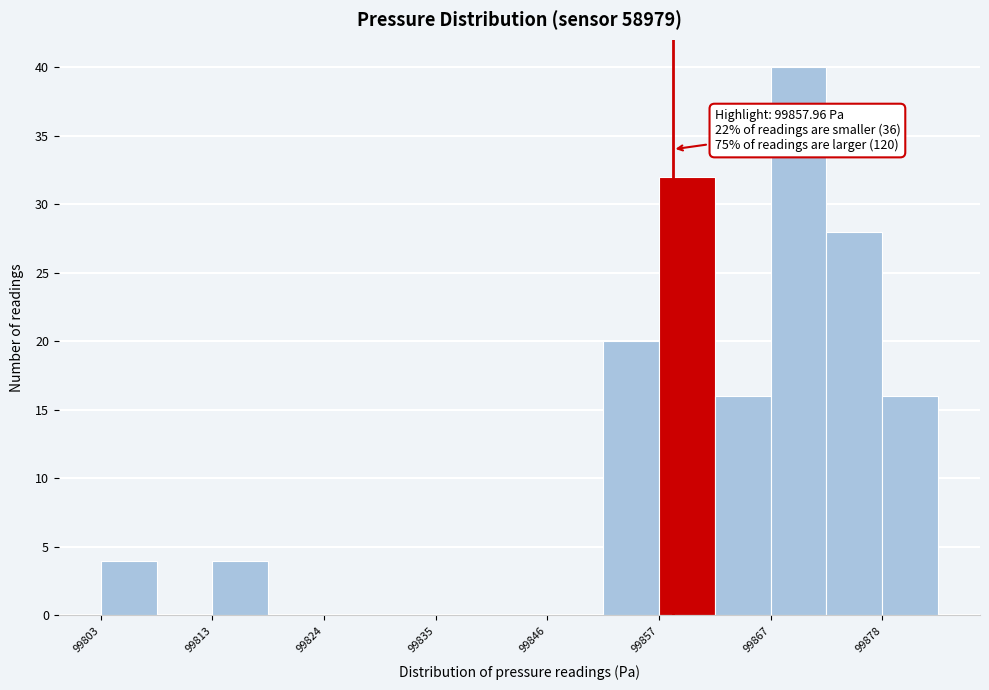

Read against the x-axis, roughly where is the centre of the tallest bar?

99870